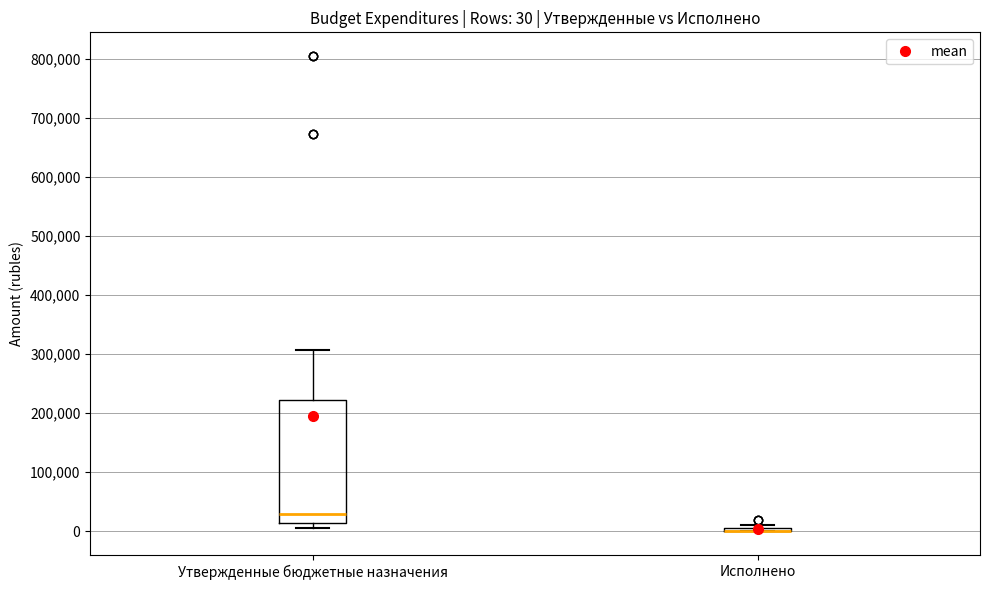

Which box is the tallest, from its lower edge to its upper edge?

Утвержденные бюджетные назначения